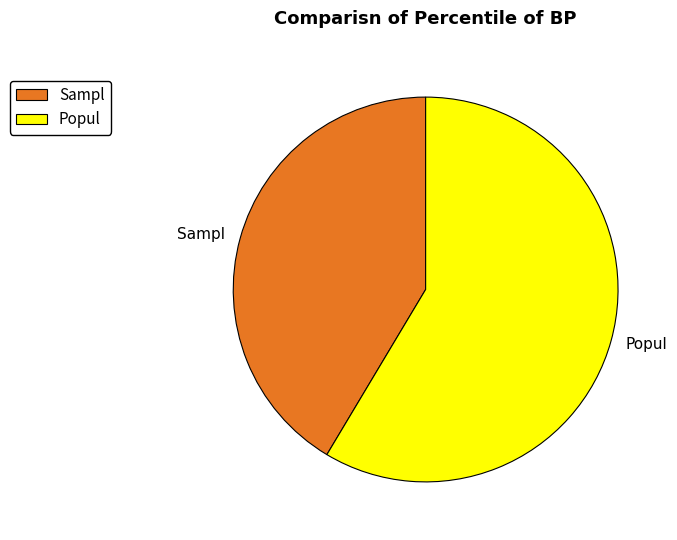

How many segments does this pie chart have?

2